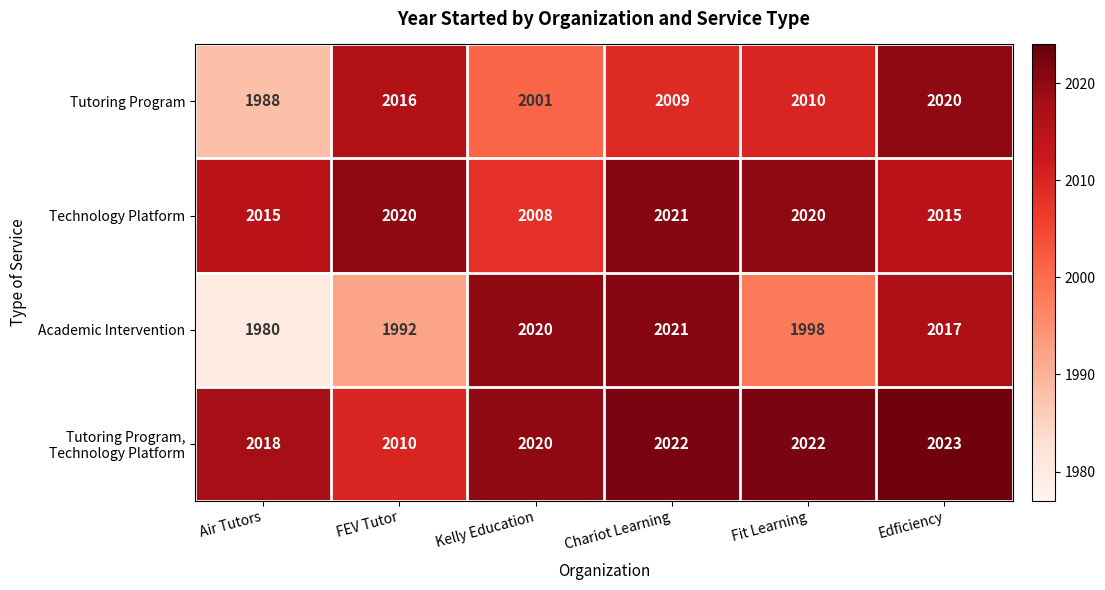

What is the difference between the maximum and minimum values in the Tutoring Program series?

32